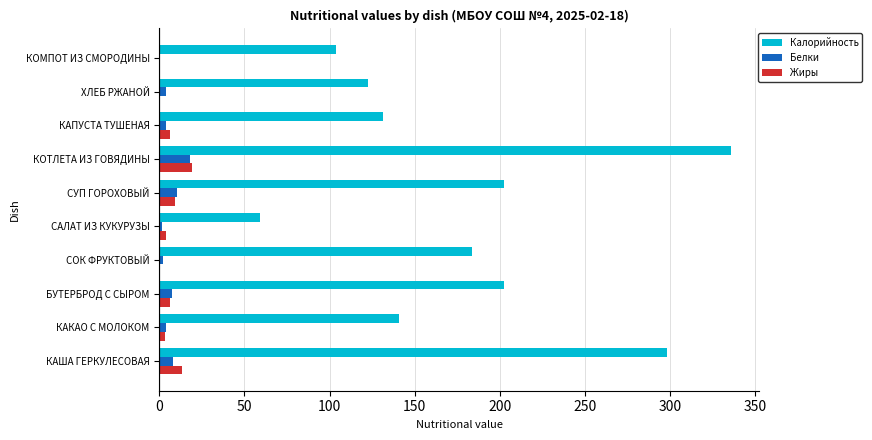

The Калорийность series shows 298.4 at КАША ГЕРКУЛЕСОВАЯ. True or false?

True